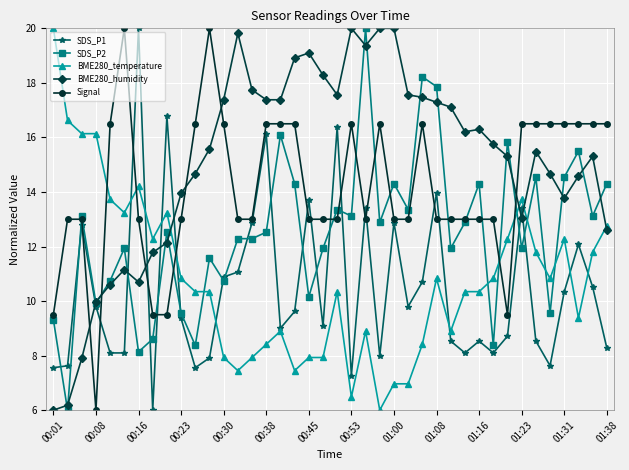

True or false: BME280_temperature has more than 1 interior local peaks.

True